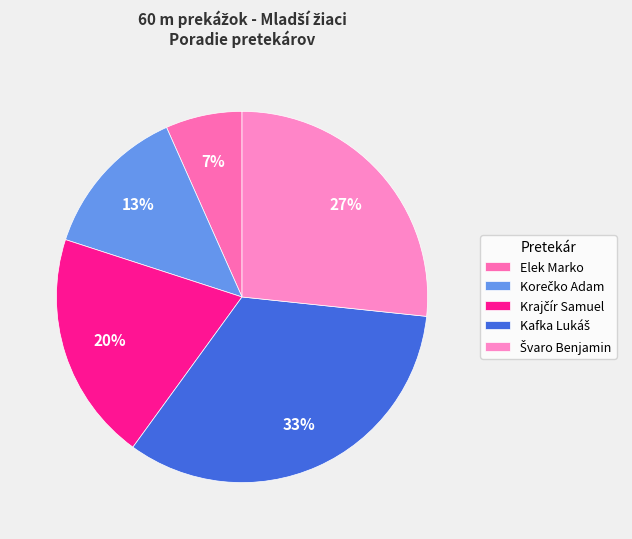

How many slices are in this pie chart?

5